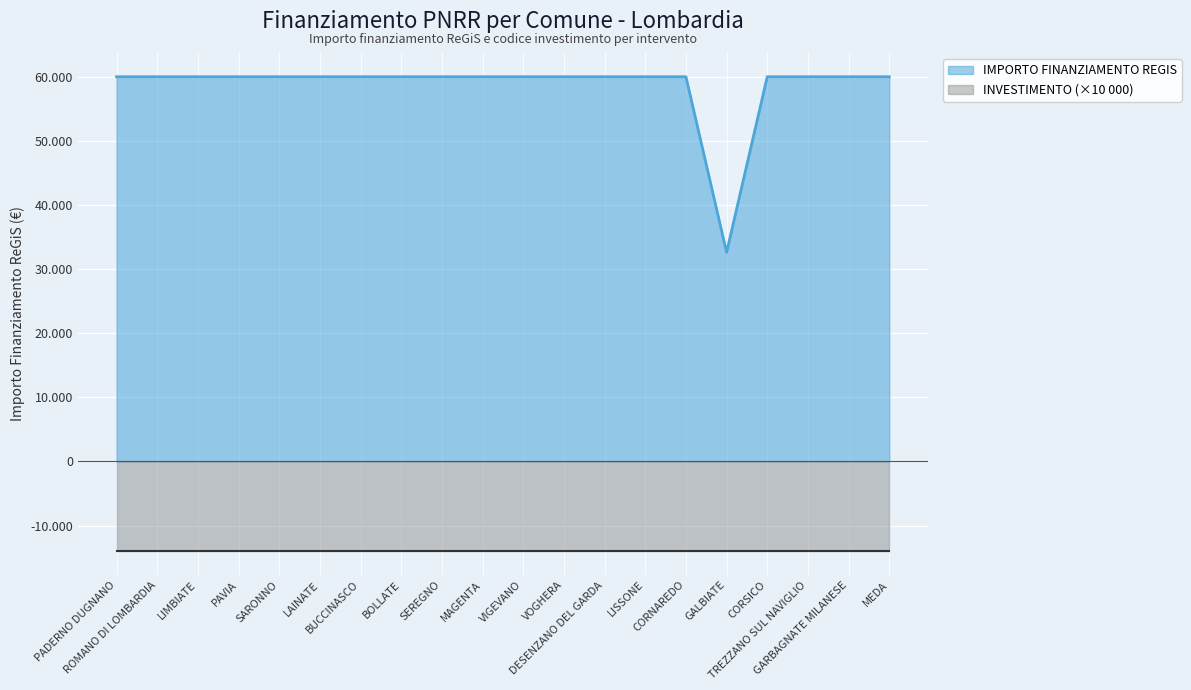

What is the value of the 17th point from the left?

59966